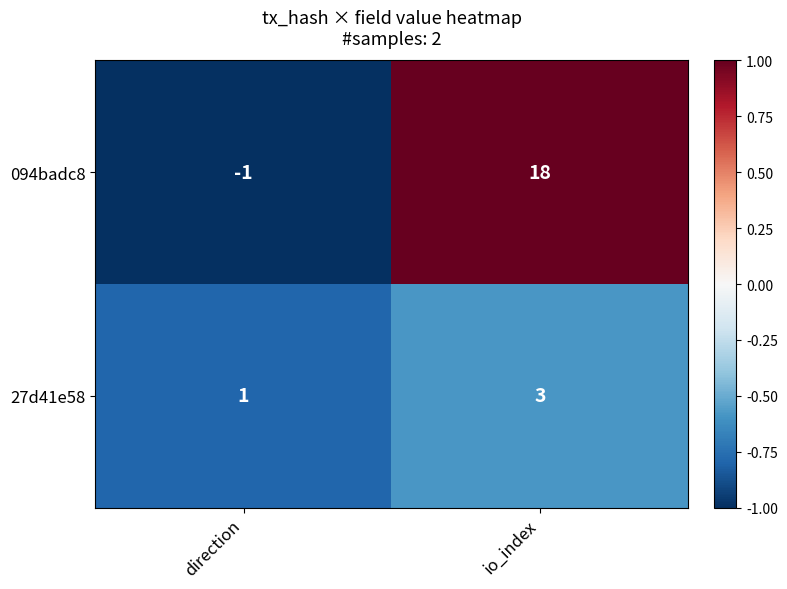

What is the sum of all 27d41e58 values?

4